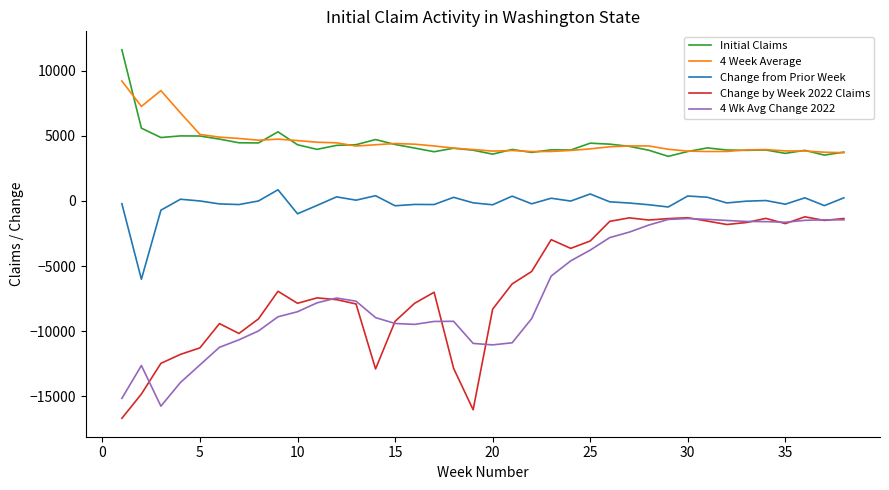

How many values in the Change by Week 2022 Claims series exceed -6939?

18